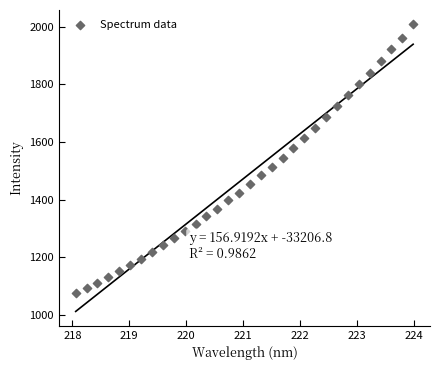

What is the range of Y values (max minus min)?

935.7